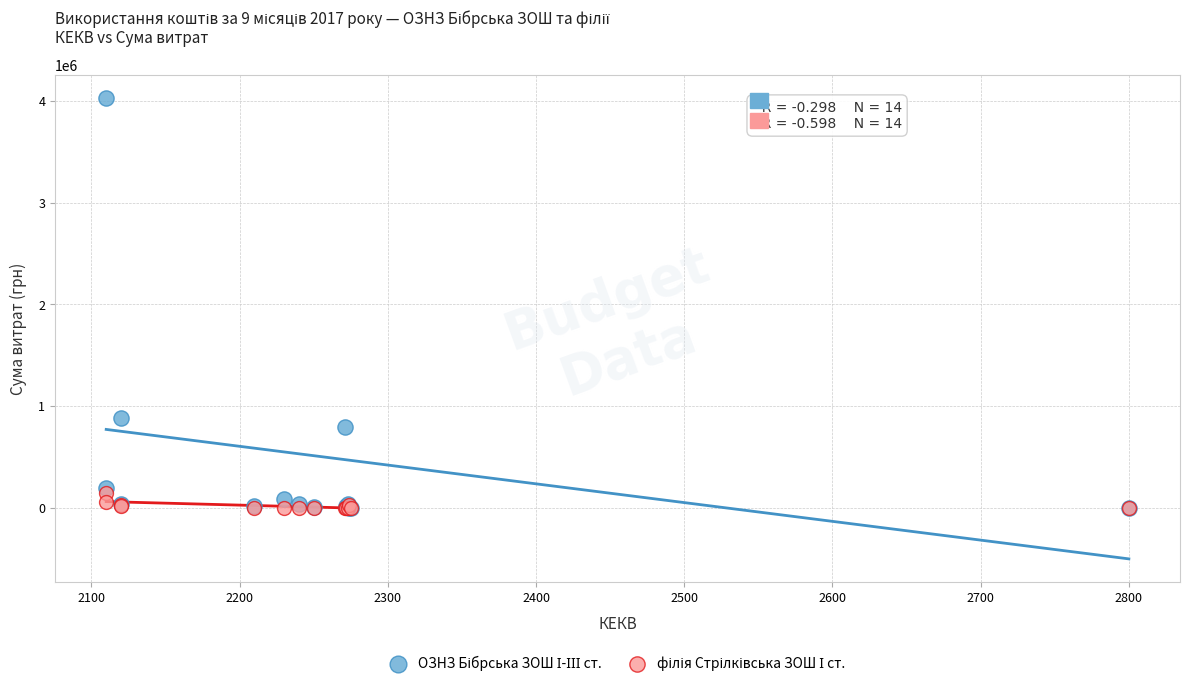

Across all series, what Y value is closest to 2014867?

886541.8